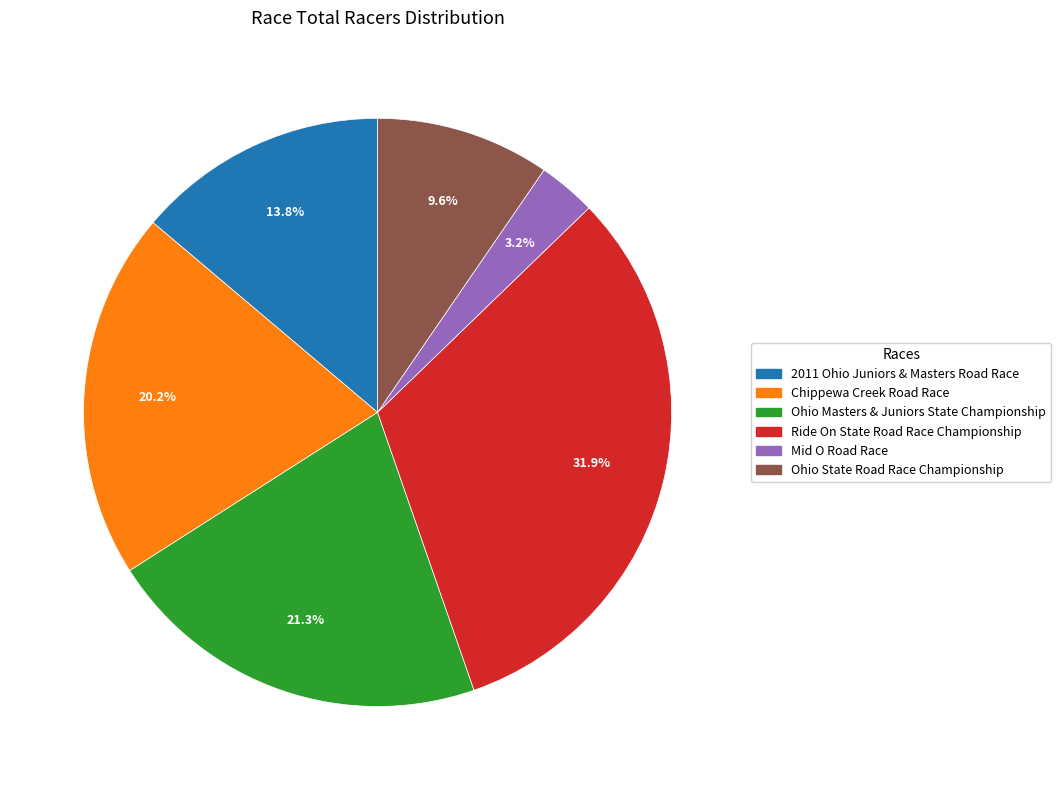

To the nearest percent, what is the difference between the Mid O Road Race and Ohio State Road Race Championship slice percentages?

6%